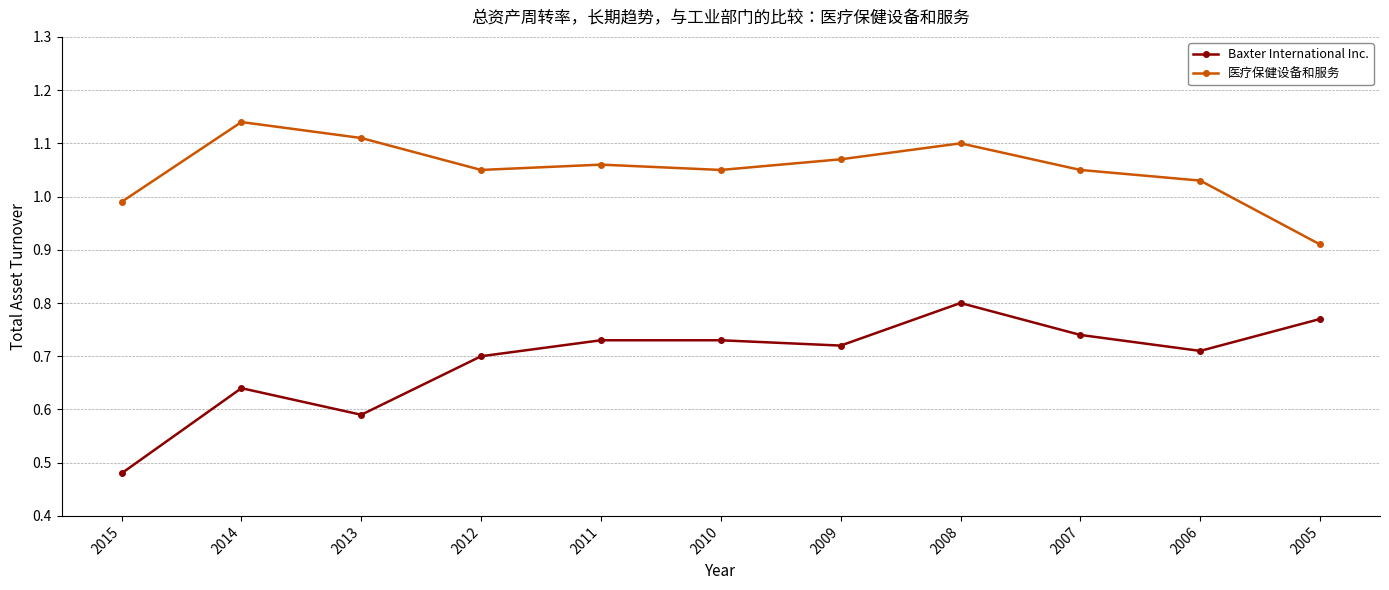

At which label does 医疗保健设备和服务 reach its minimum?

2005